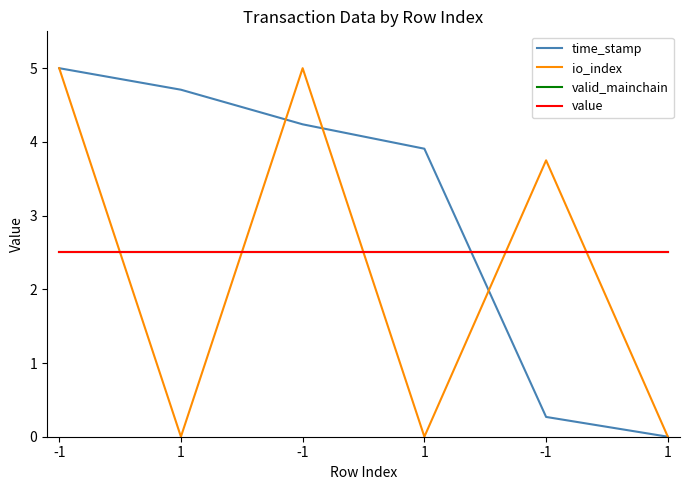

What are all the series names shown in the legend?

time_stamp, io_index, valid_mainchain, value